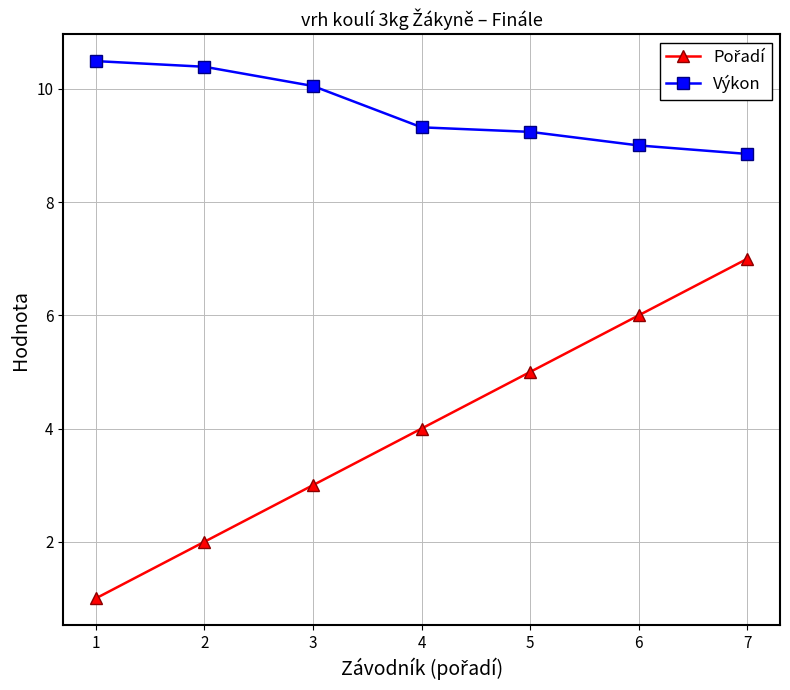

What is the sum of the Výkon values at 7 and 6?

17.9